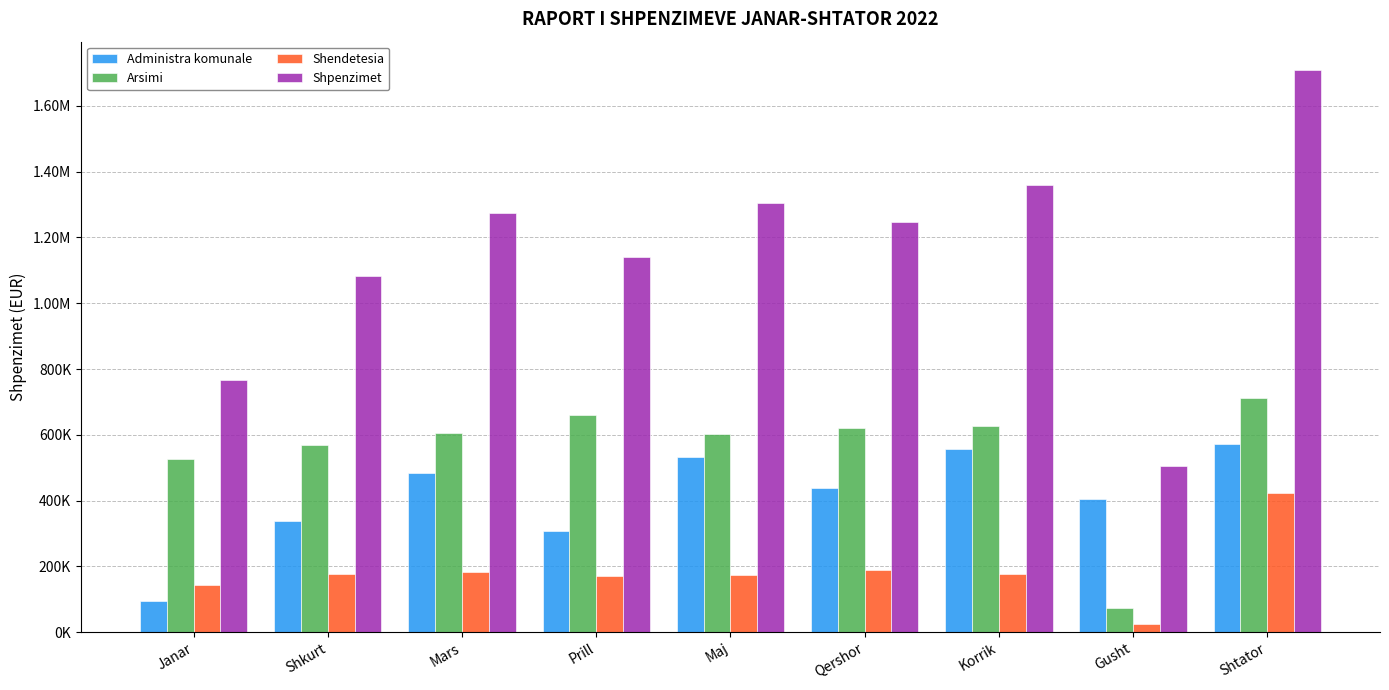

At which label does Shendetesia reach its peak?

Shtator